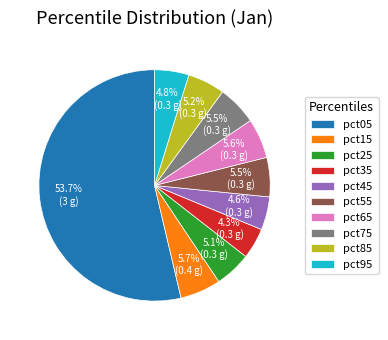

Is it true that pct45 is 5% of the pie?

True